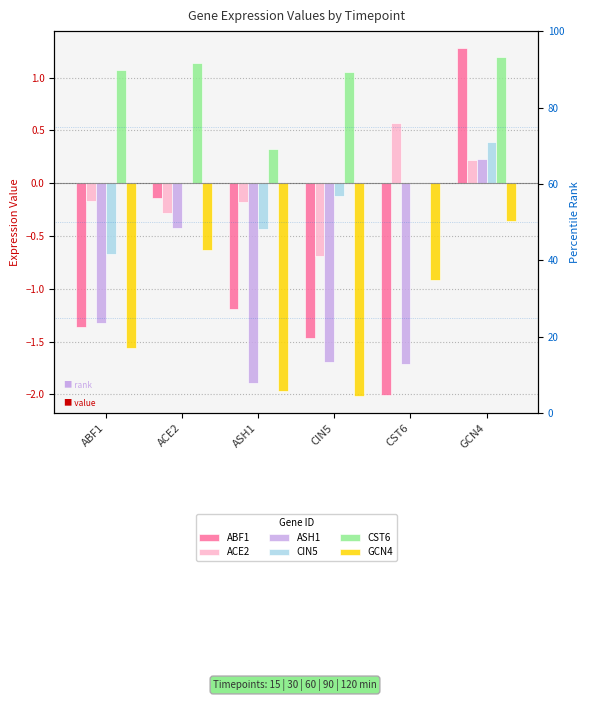

Count the number of categories in the chart.

6